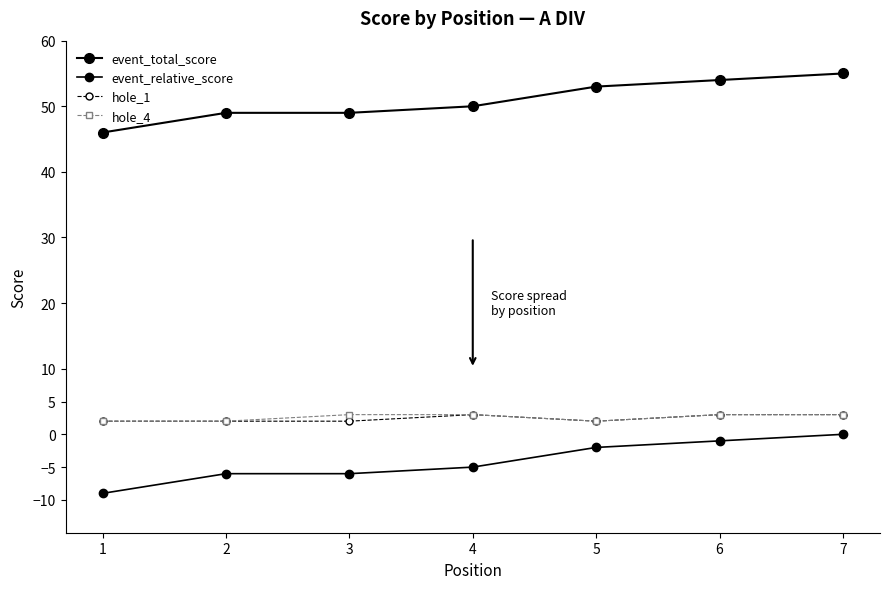

What is the approximate value of hole_1 at 4?

3